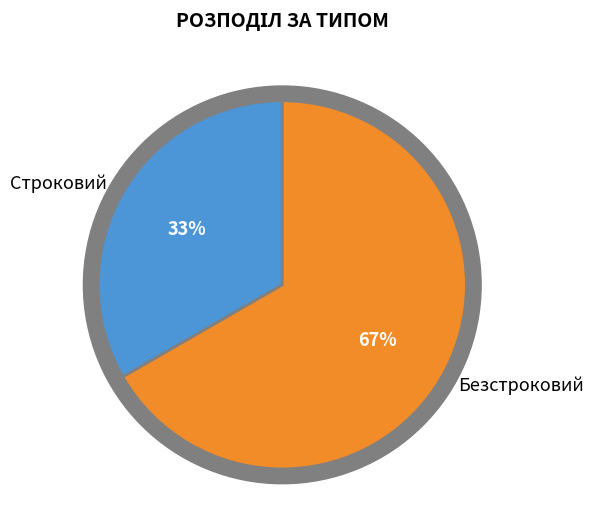

To the nearest percent, what is the average slice percentage?

50%